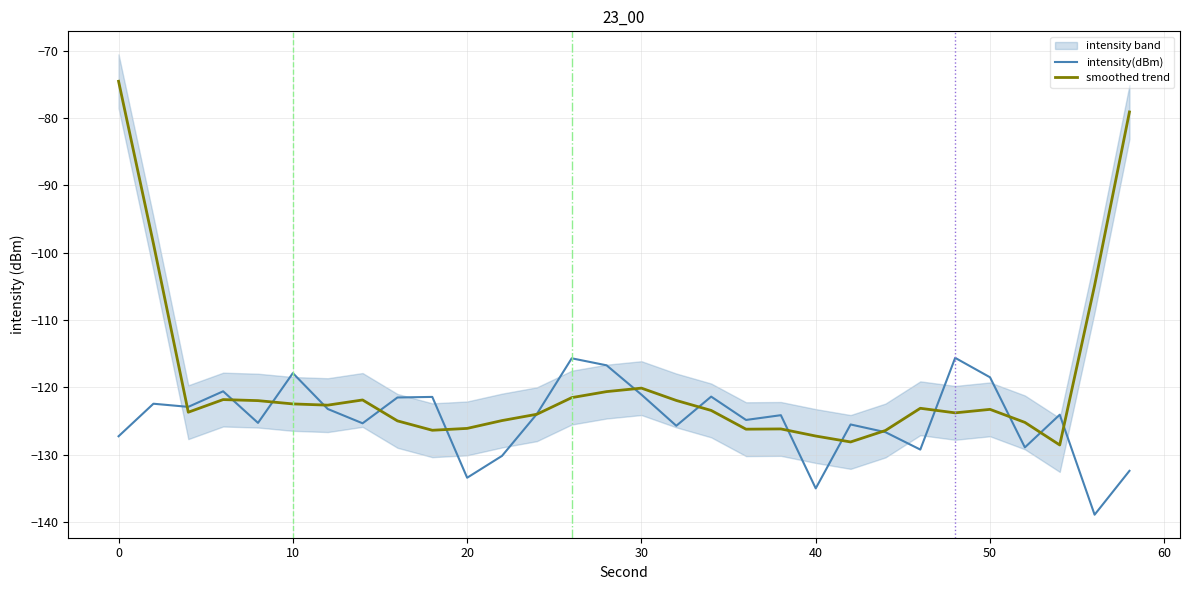

The value of intensity(dBm) at 30 is -158.6. True or false?

False